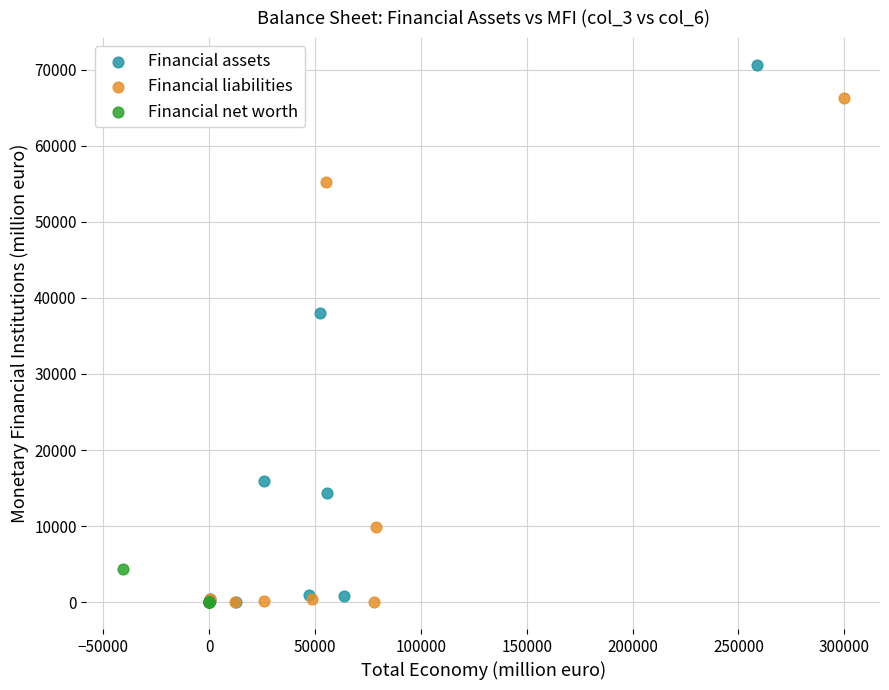

Which series reaches the maximum Y coordinate?

Financial assets